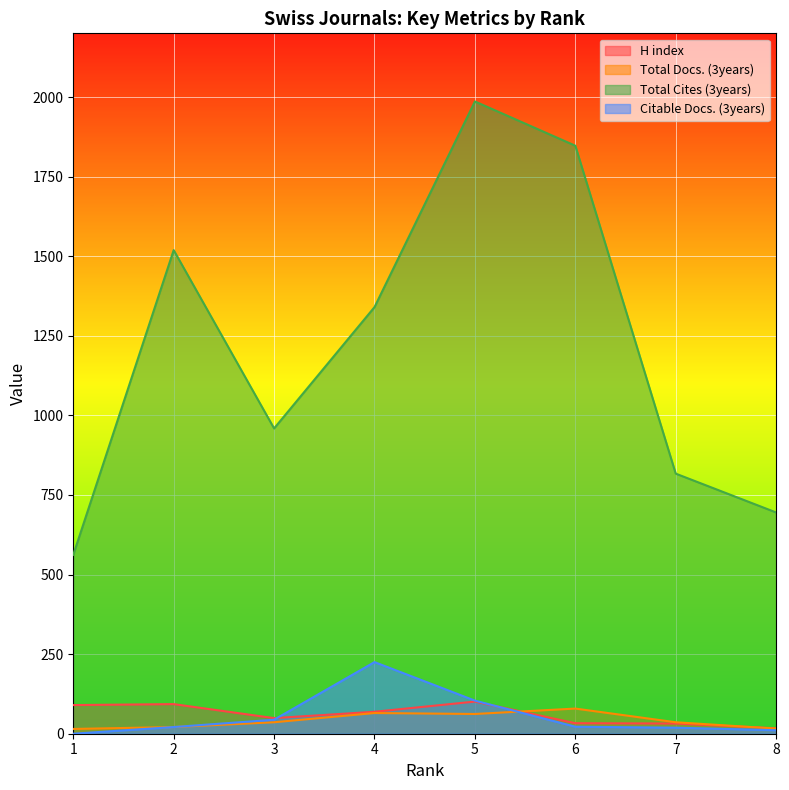

At 1, list the series in order from smallest to largest.

Citable Docs. (3years), Total Docs. (3years), H index, Total Cites (3years)